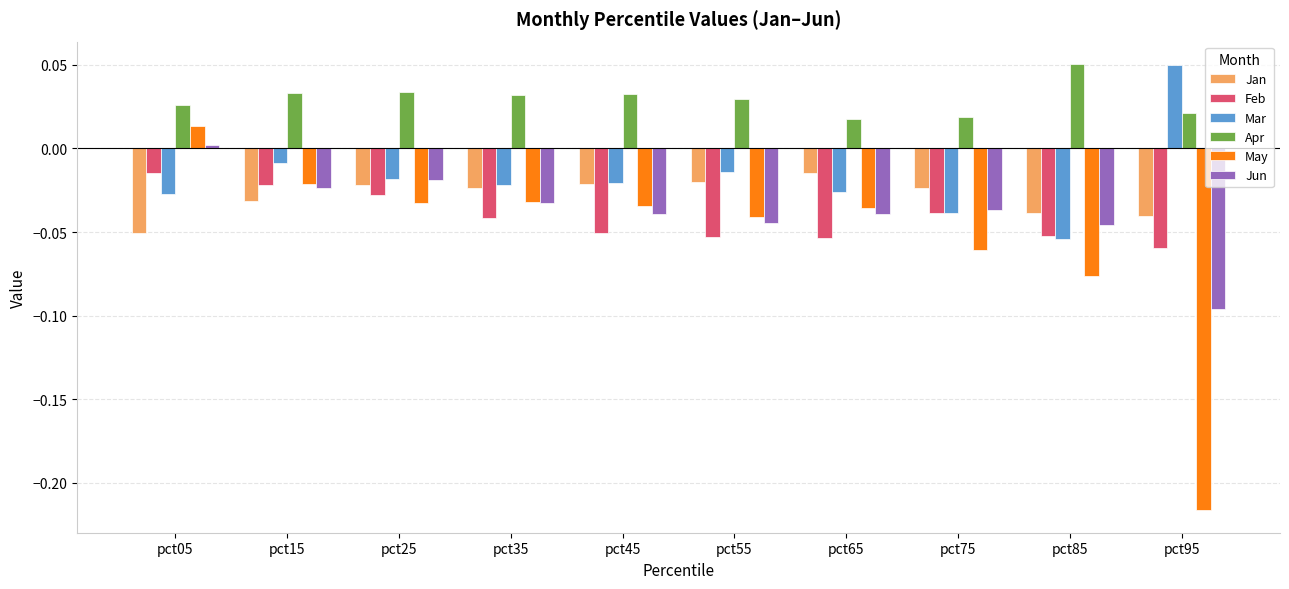

Which series has the widest spread of values?

May